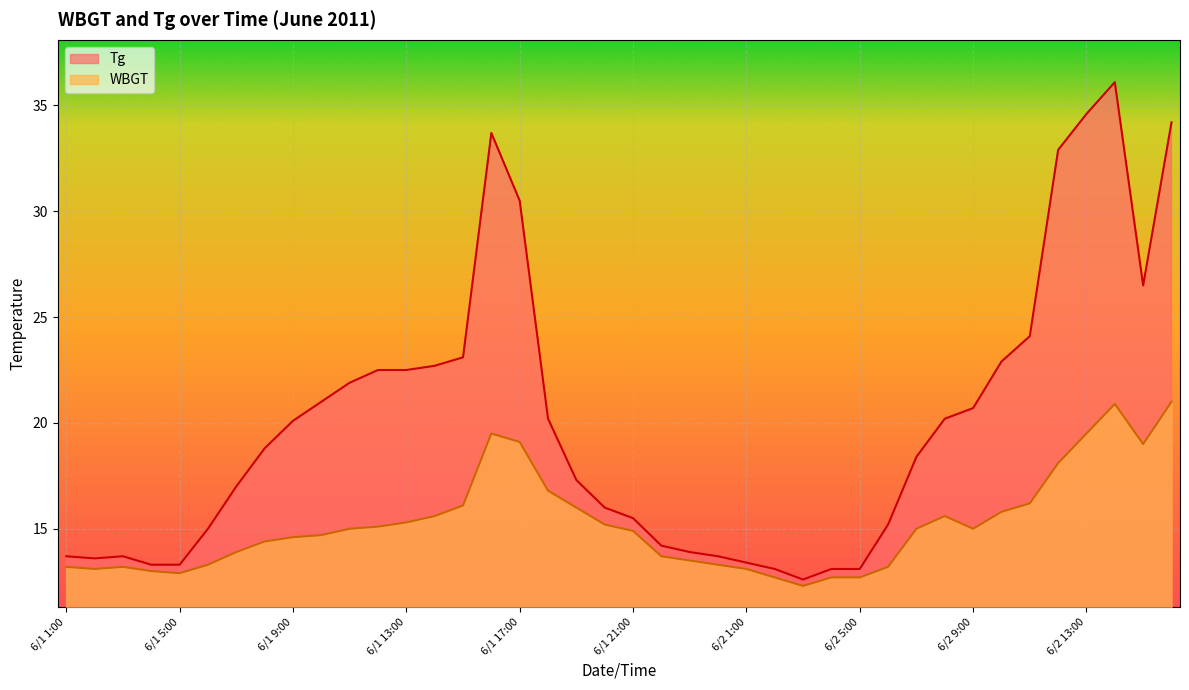

What is the difference between the second highest and second lowest values in the WBGT series?

8.2